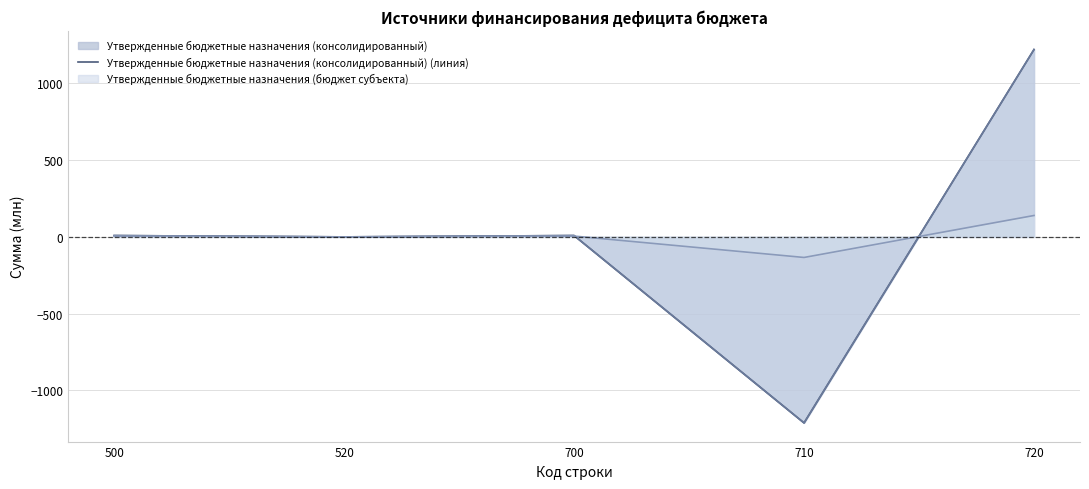

Between 710 and 720, which series saw the biggest shift?

Утвержденные бюджетные назначения (консолидированный) (линия)